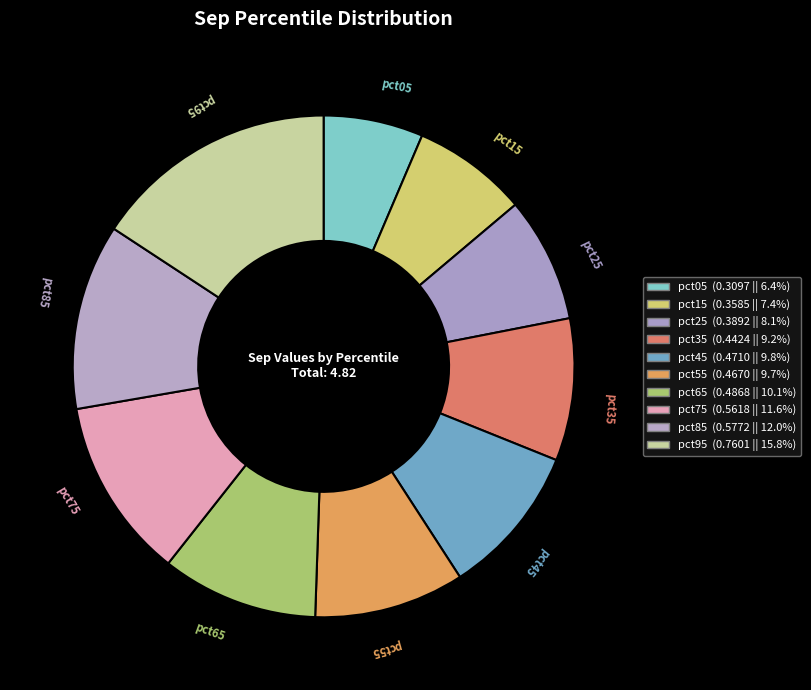

Which category has the smallest portion of the pie?

pct05